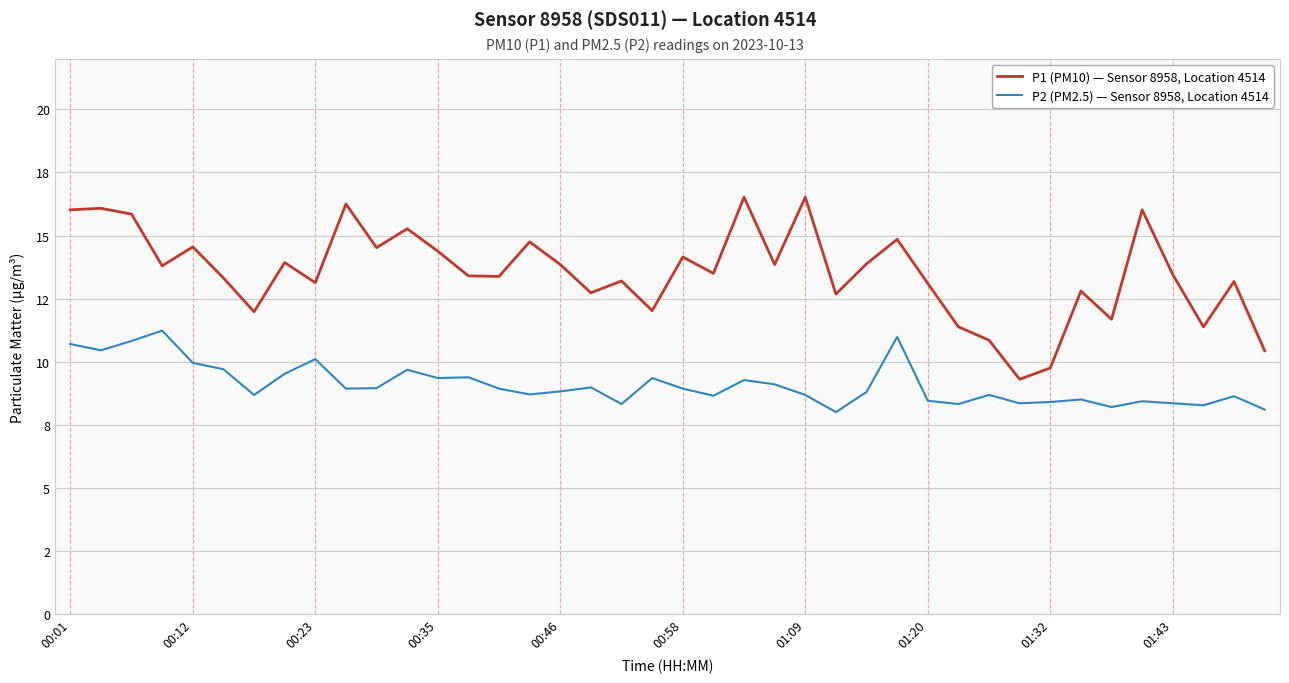

What are all the series names shown in the legend?

P1 (PM10) — Sensor 8958, Location 4514, P2 (PM2.5) — Sensor 8958, Location 4514